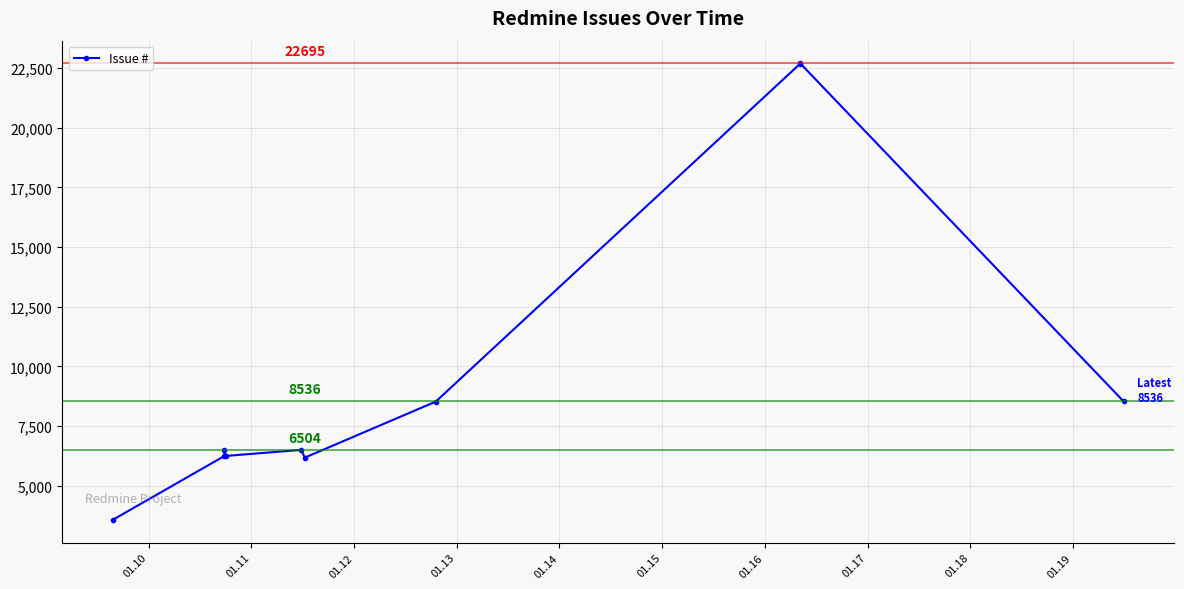

What is the value of the 6th point from the left?

6180